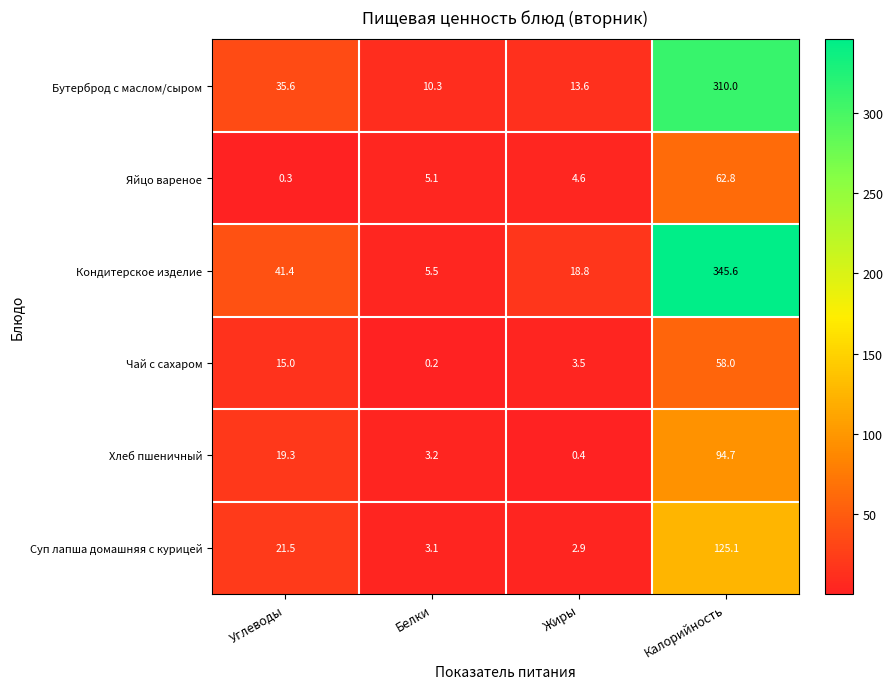

What is the highest value of the Бутерброд с маслом/сыром series?

310.0